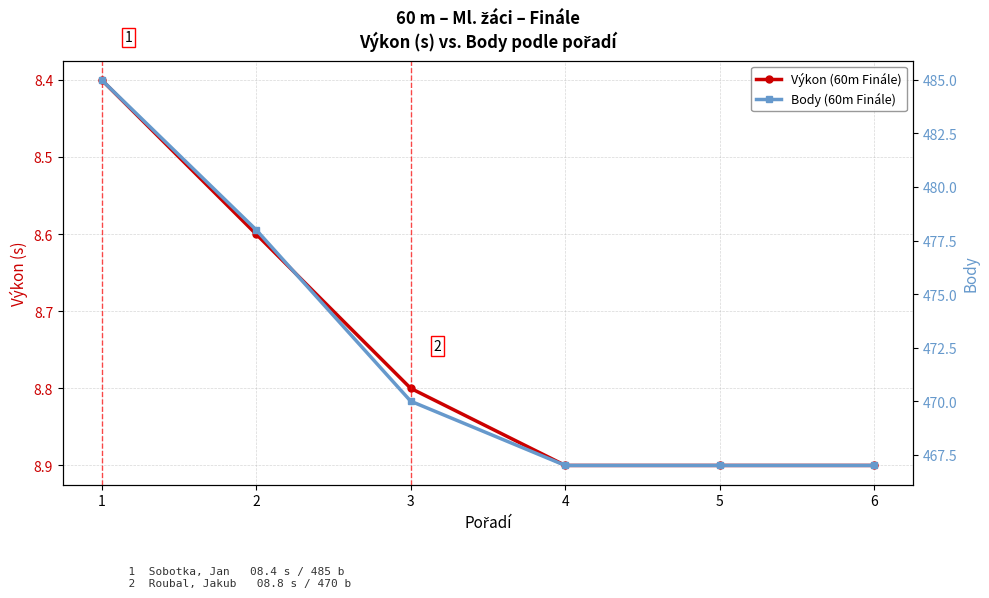

What is the maximum value shown in the chart?

485.0